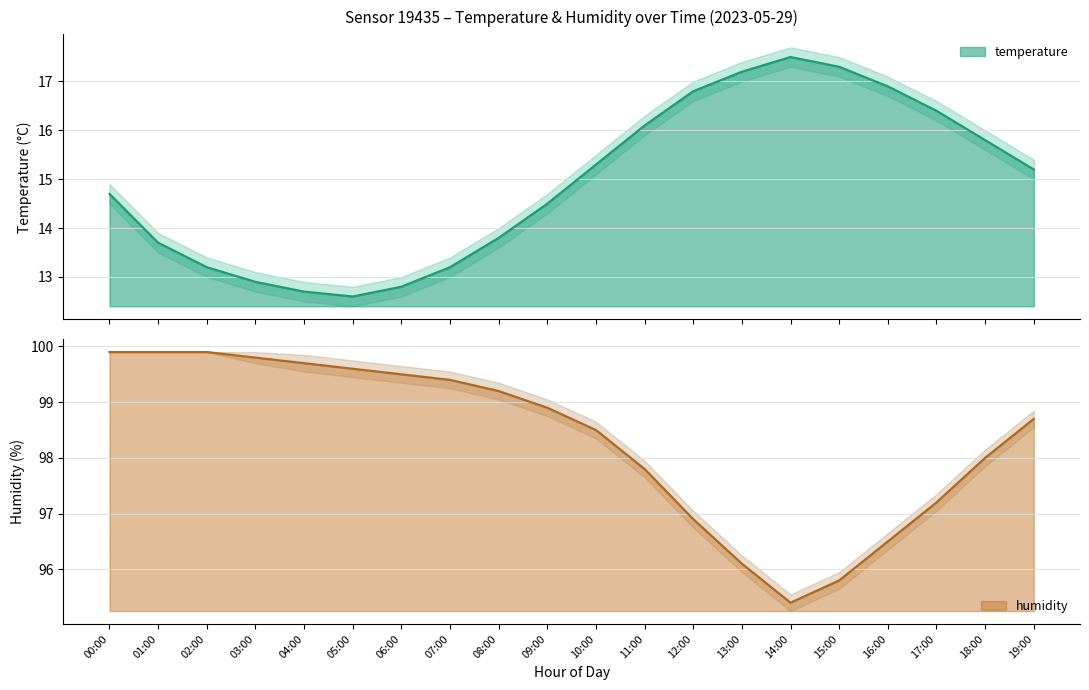

Reading left to right, what are all the values shown in this chart?

temperature: 14.7	13.7	13.2	12.9	12.7	12.6	12.8	13.2	13.8	14.5	15.3	16.1	16.8	17.2	17.5	17.3	16.9	16.4	15.8	15.2
humidity: 99.9	99.9	99.9	99.8	99.7	99.6	99.5	99.4	99.2	98.9	98.5	97.8	96.9	96.1	95.4	95.8	96.5	97.2	98.0	98.7